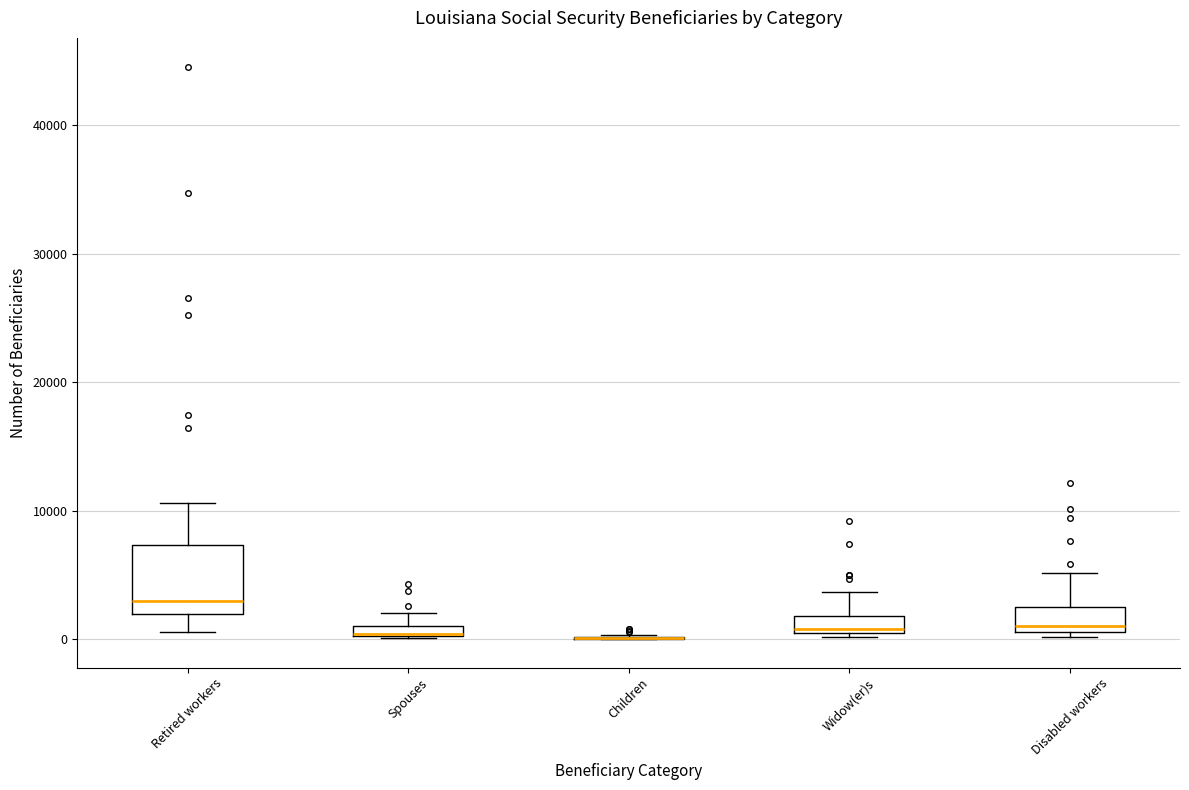

Where is the lower edge of the box for Spouses on the y-axis? The values are not printed on the chart, so give them approximately, as read against the axis.

0